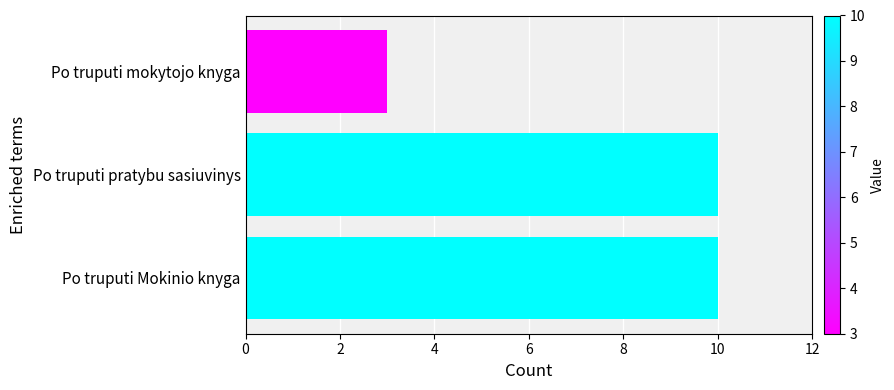

Count the number of data series in this chart.

1